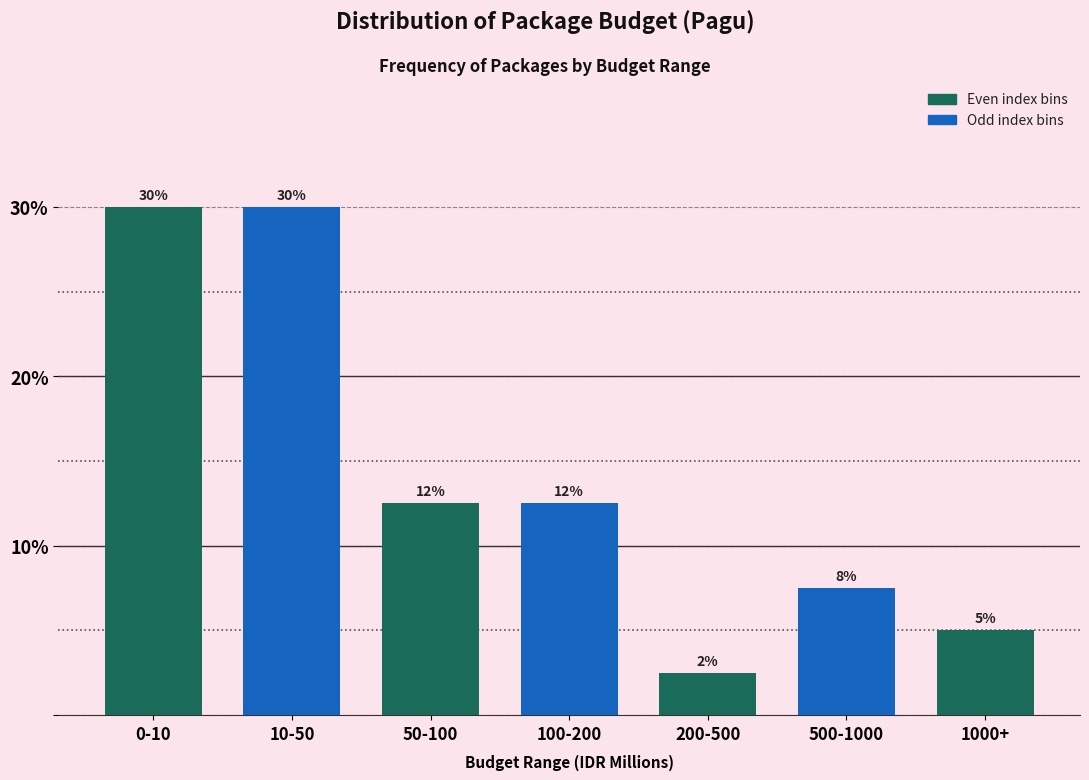

How many bars are there in total?

7